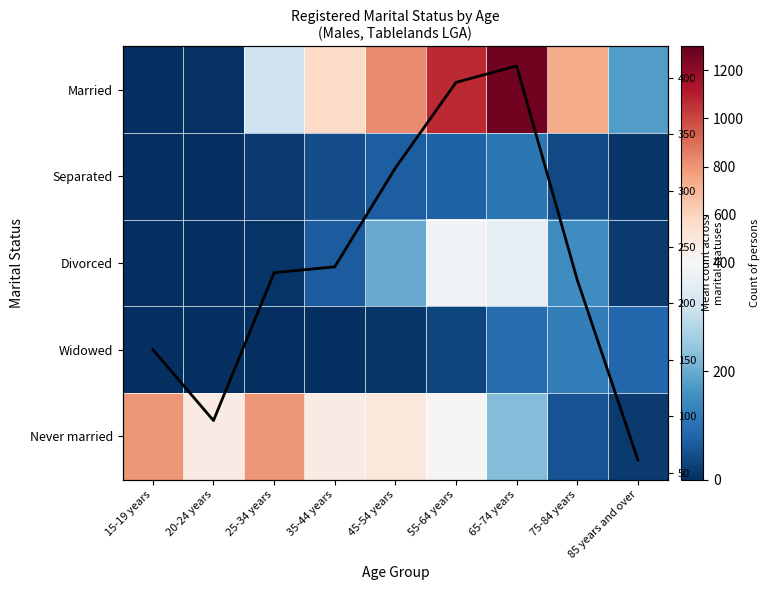

How many categories are shown in the chart?

9